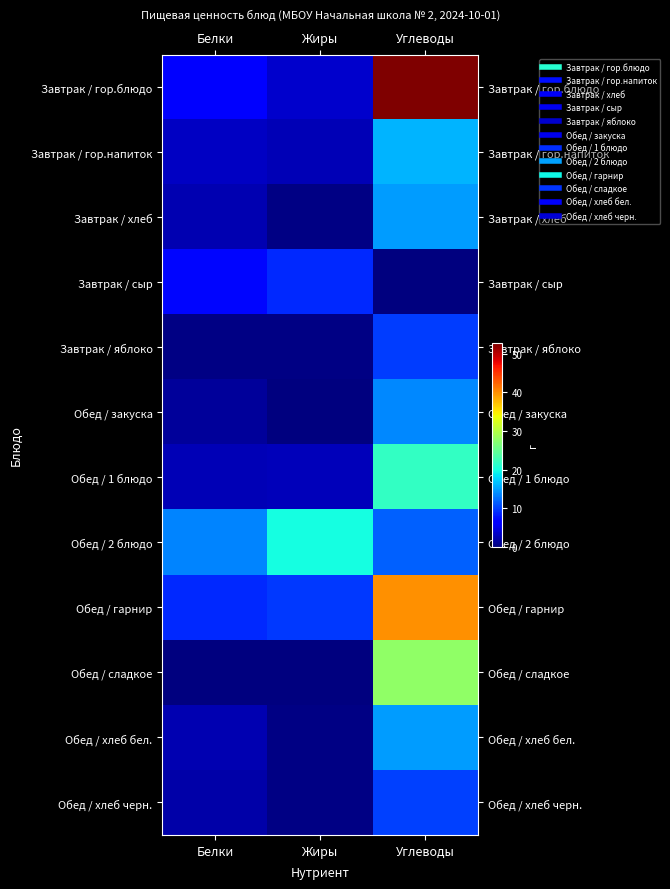

Rank the series at Белки from highest to lowest value.

Обед / 2 блюдо, Обед / гарнир, Завтрак / сыр, Завтрак / гор.блюдо, Завтрак / гор.напиток, Обед / 1 блюдо, Завтрак / хлеб, Обед / хлеб бел., Обед / хлеб черн., Обед / закуска, Завтрак / яблоко, Обед / сладкое